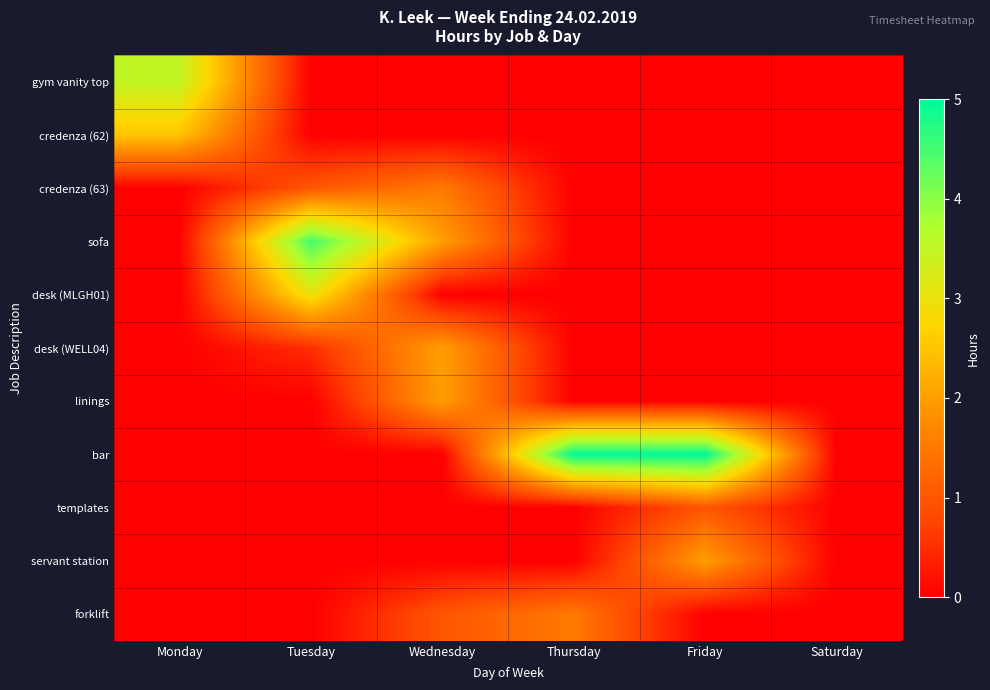

What is the total value across all series at Wednesday?

8.5